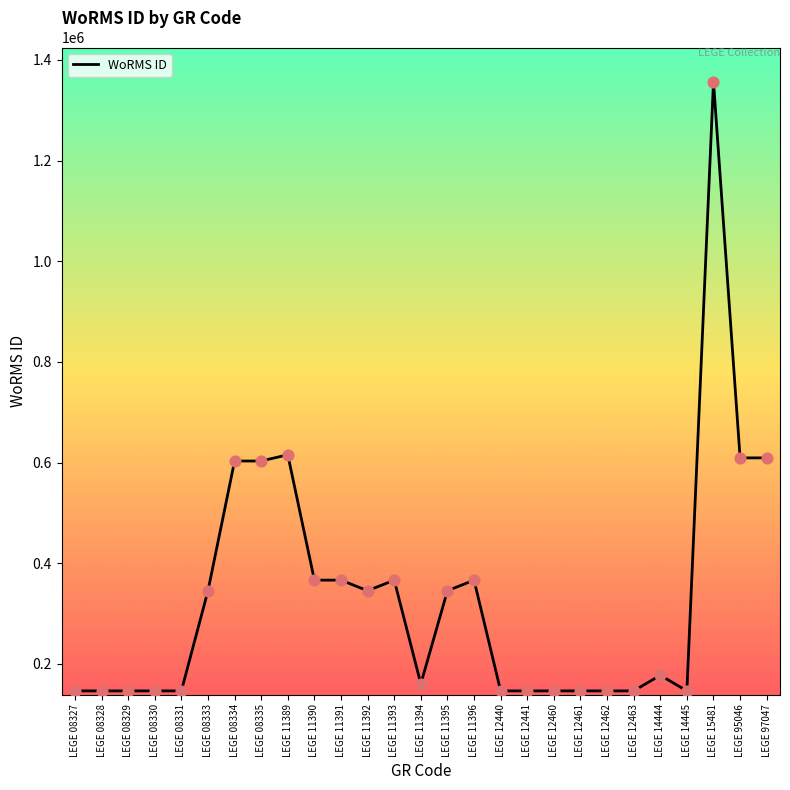

Between LEGE 95046 and LEGE 08327, which is larger?

LEGE 95046